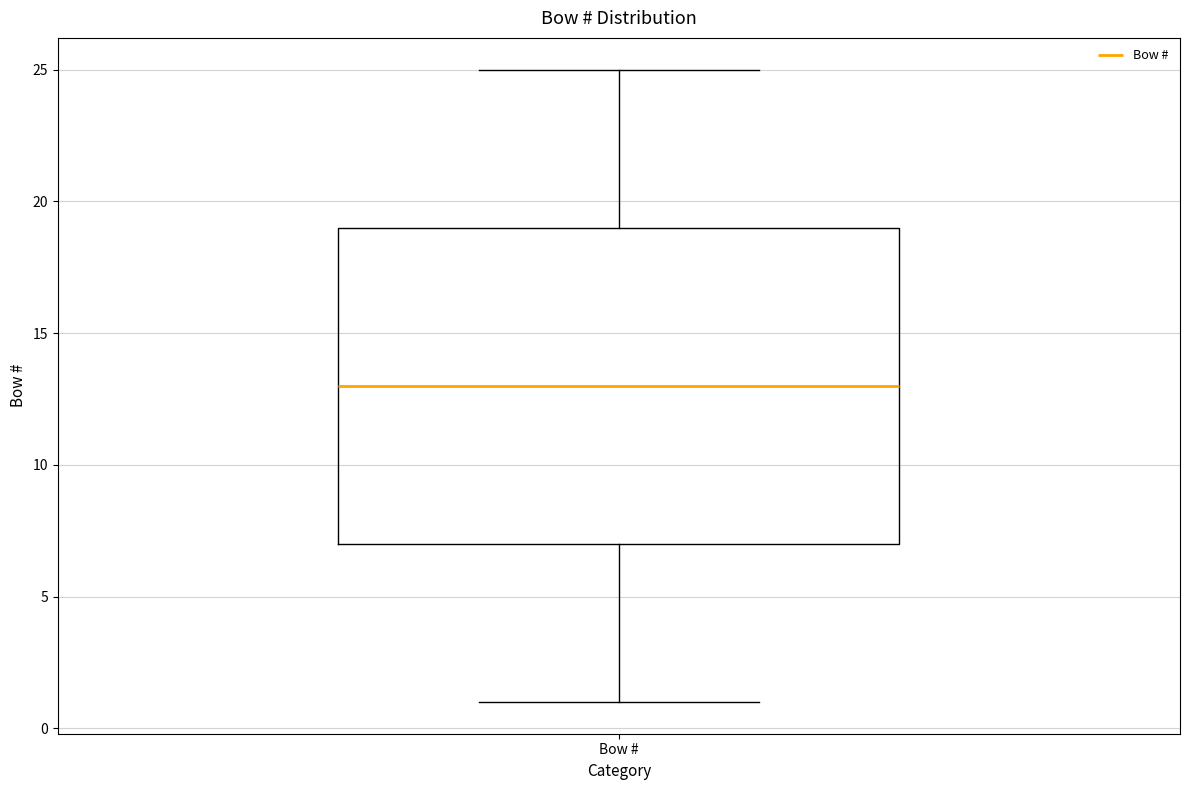

Where does the upper whisker of the box for Bow # end on the y-axis? The values are not printed on the chart, so give them approximately, as read against the axis.

25